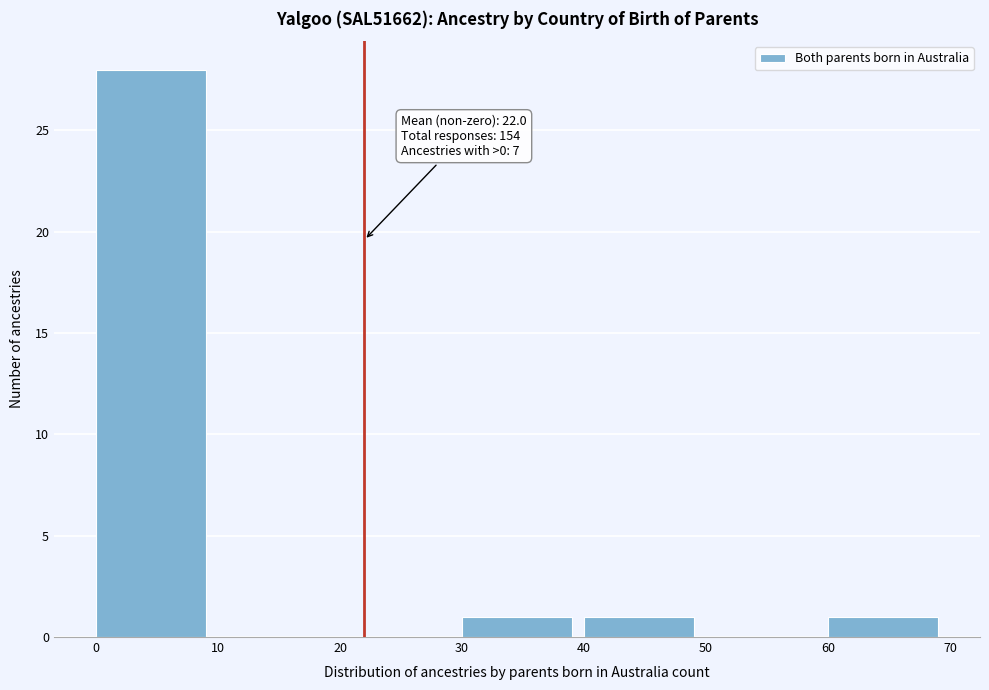

Which range on the x-axis has the tallest bar?

0 to 10